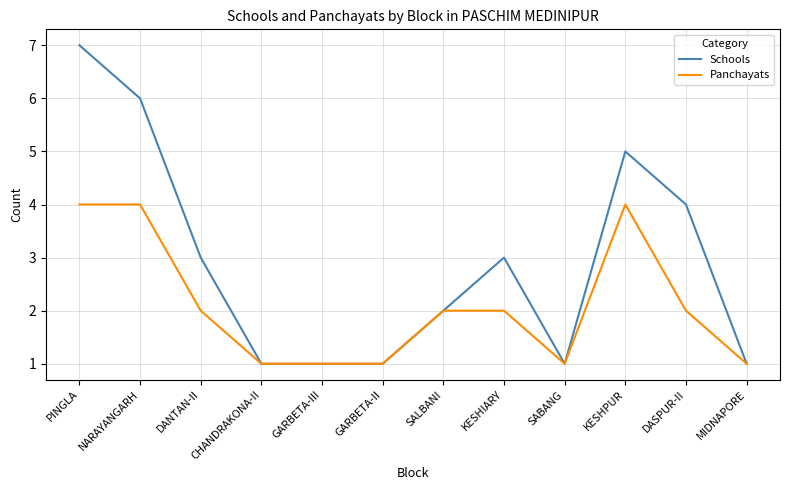

Rank the series by their maximum value, from highest to lowest.

Schools, Panchayats